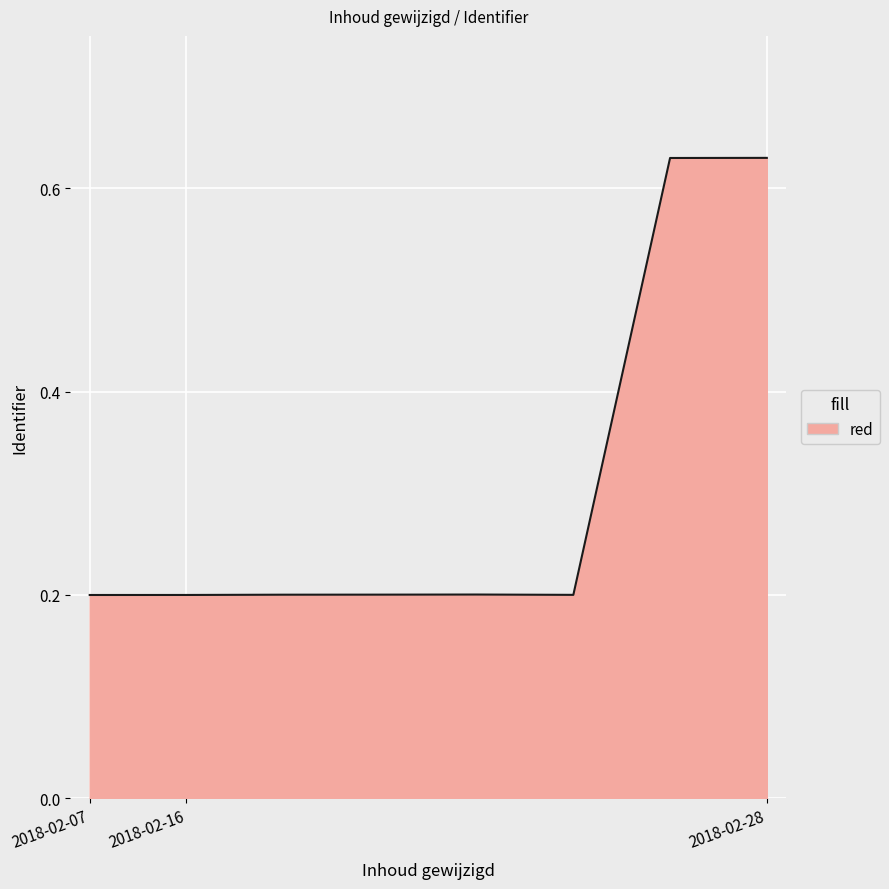

How many values are between 0 and 1?

8